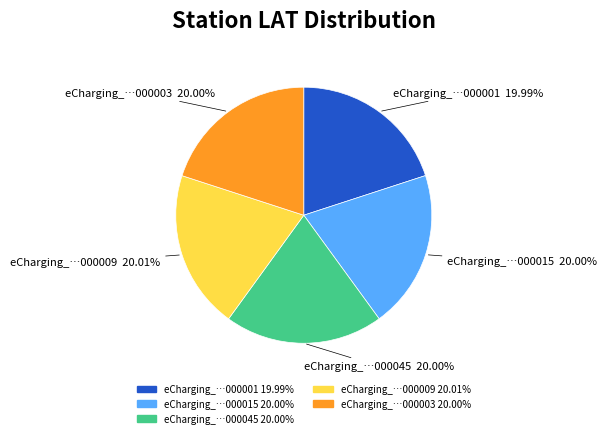

Is there any slice that represents more than half of the pie?

No